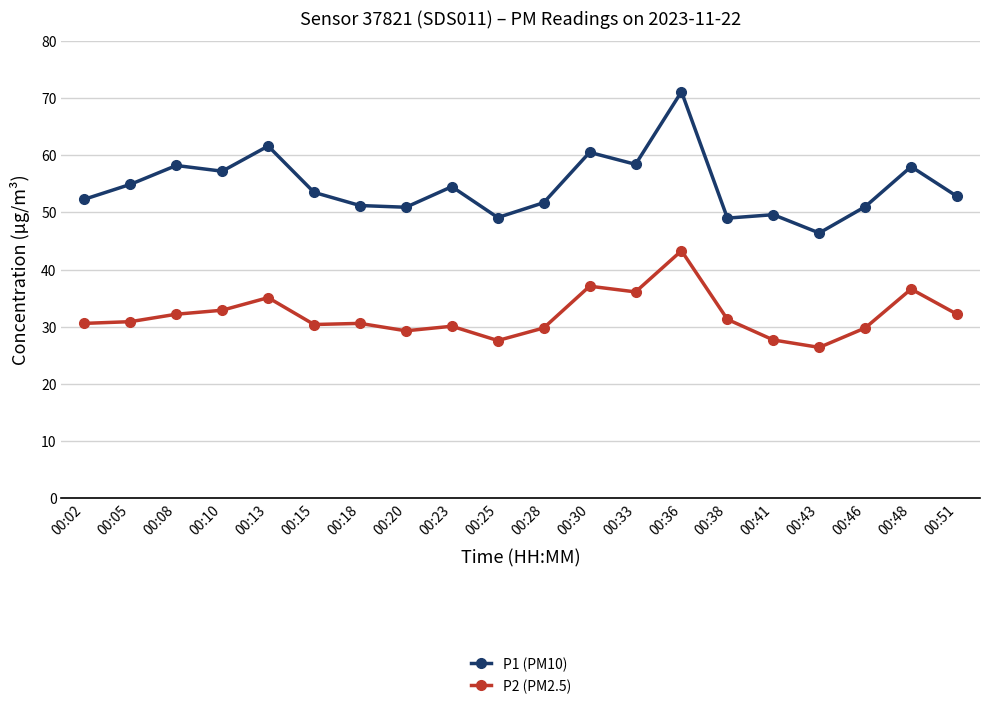

What is the sum of all P2 (PM2.5) values?

640.0